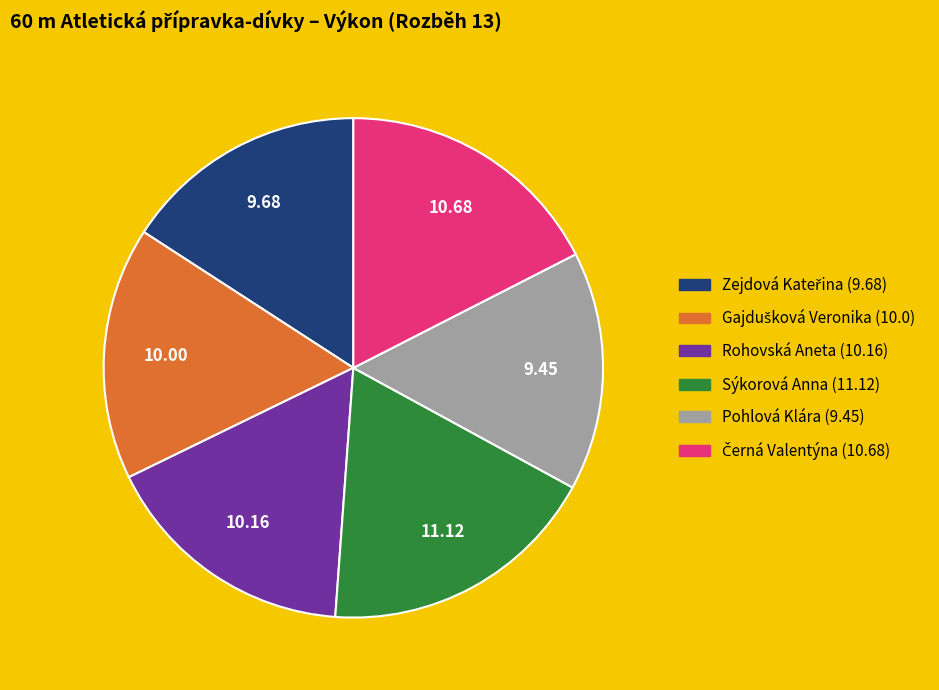

Between Rohovská Aneta and Sýkorová Anna, which is larger?

Sýkorová Anna